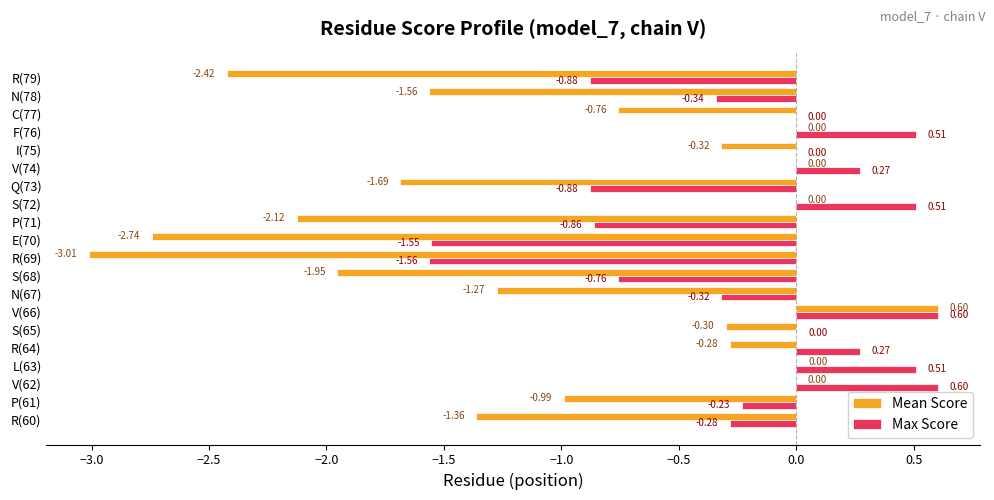

What is the sum of all Max Score values?

-4.4